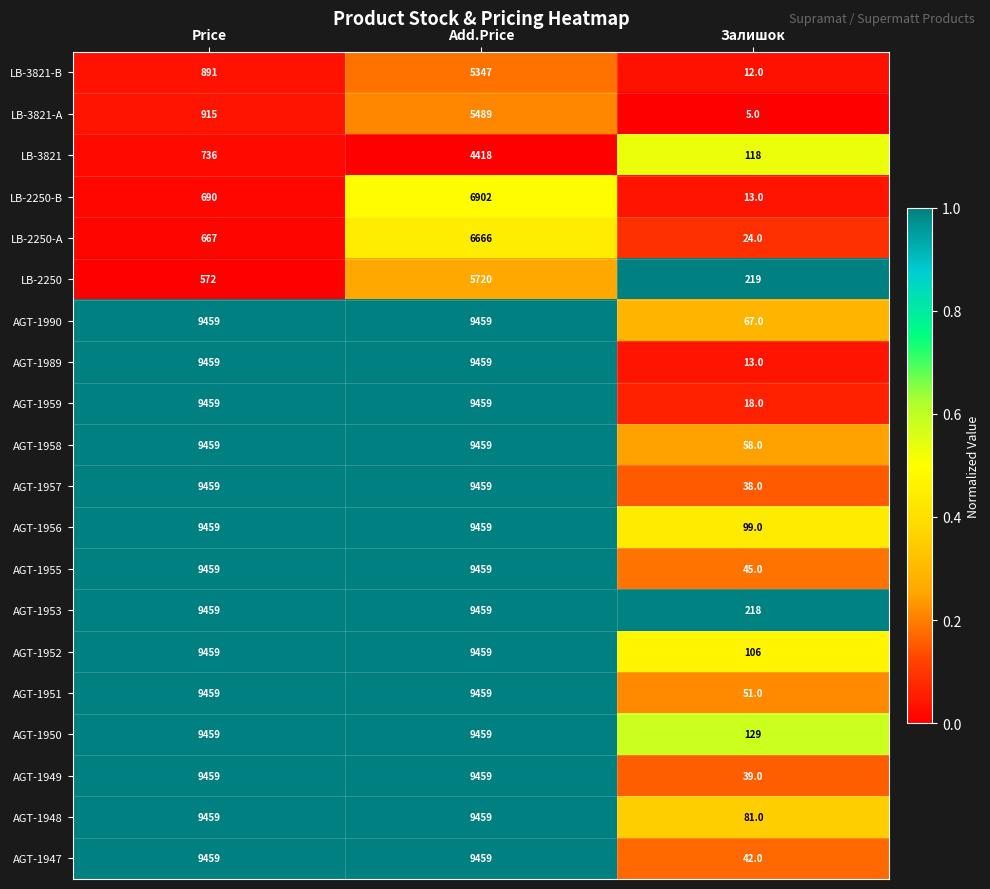

What is the difference between the maximum and minimum values in the LB-3821 series?

4300